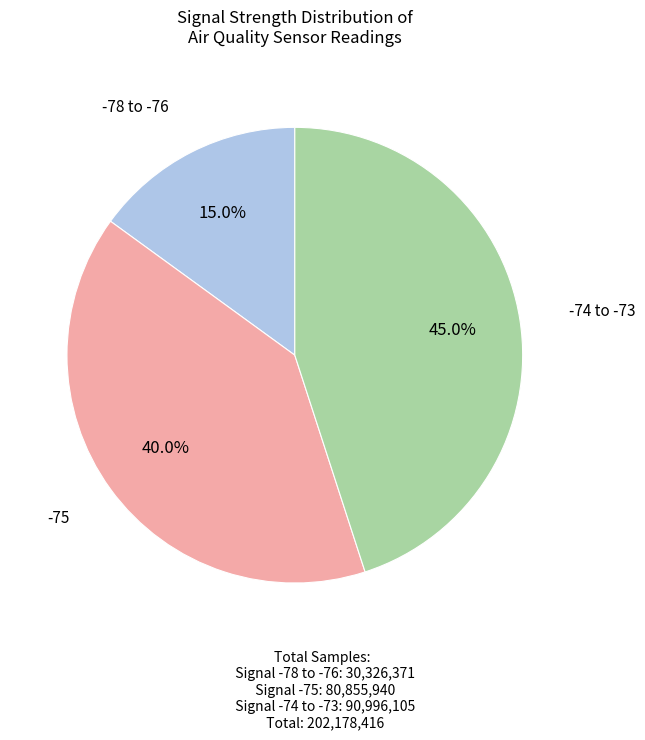

Which category has the smallest portion of the pie?

-78 to -76